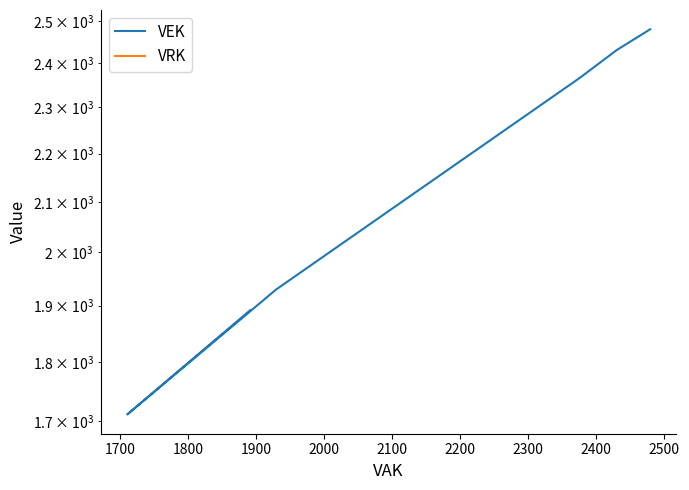

Which series has the largest range (max minus min)?

VEK